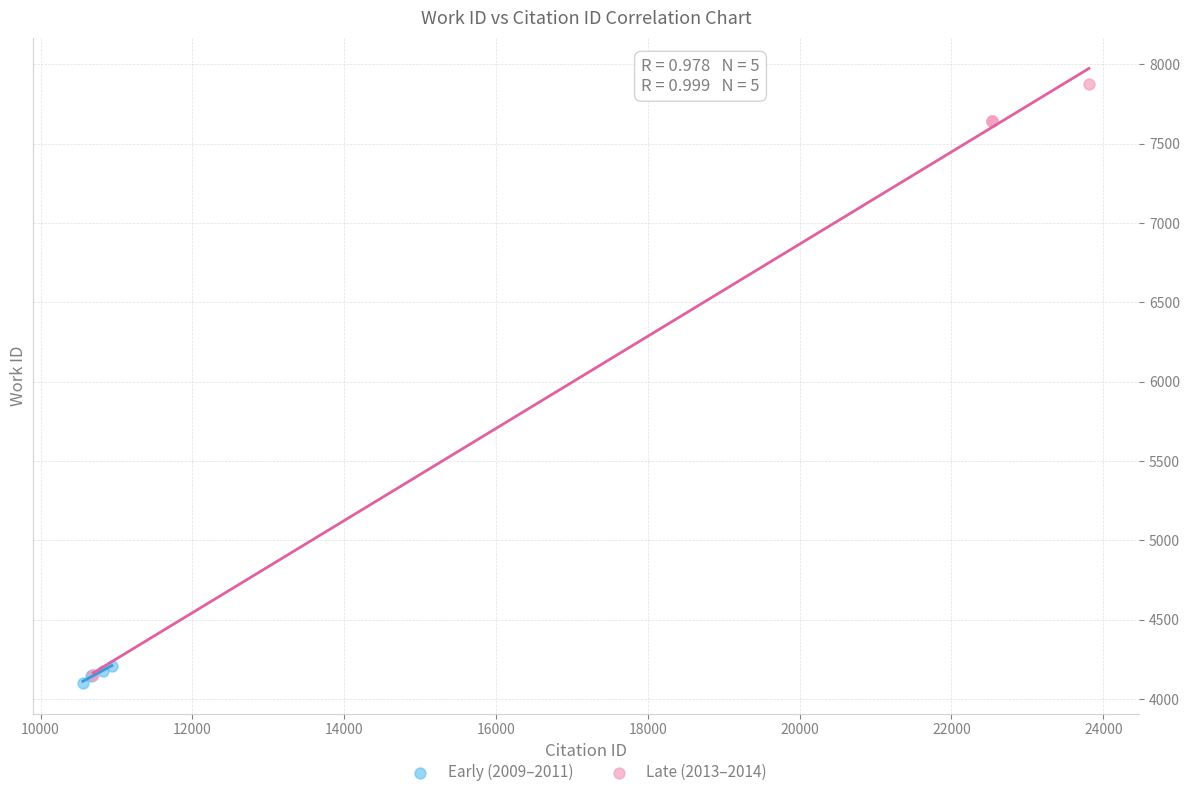

What are all the series names shown in the legend?

Early (2009–2011), Late (2013–2014)